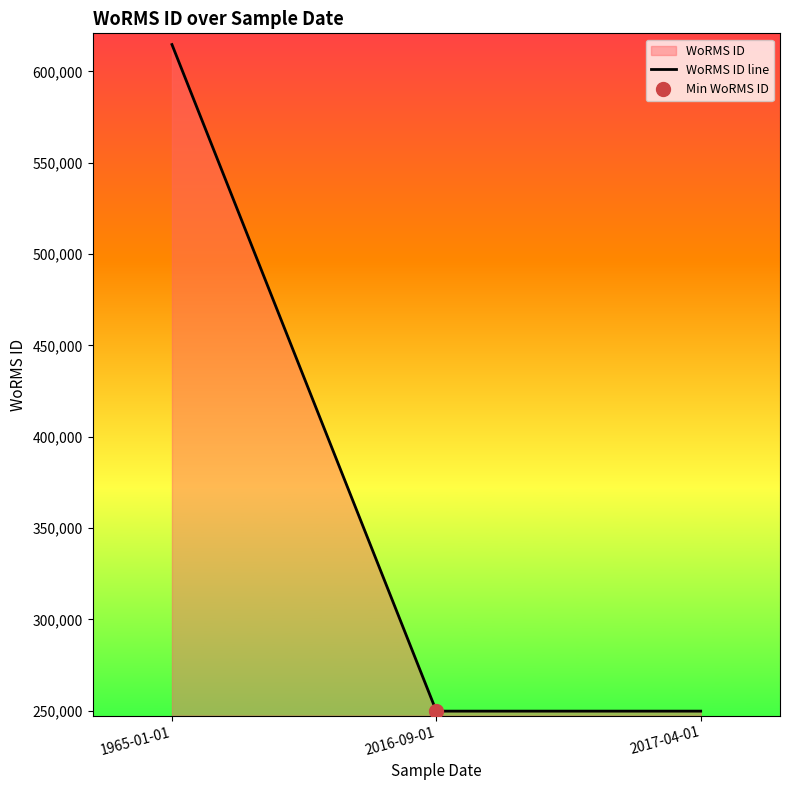

Which category has the highest value across all series?

1965-01-01